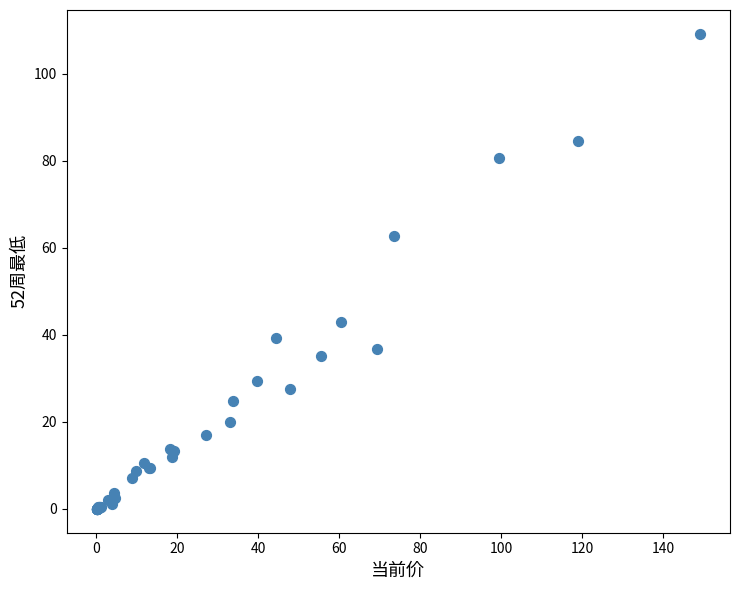

What Y value in the scatter plot is closest to 54?

62.6